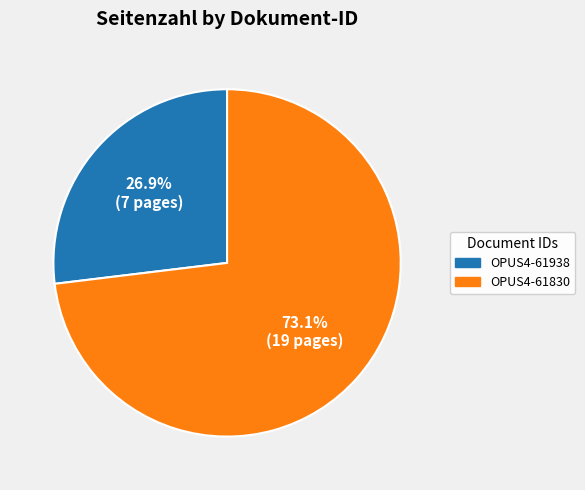

What is the largest slice in the pie chart?

OPUS4-61830